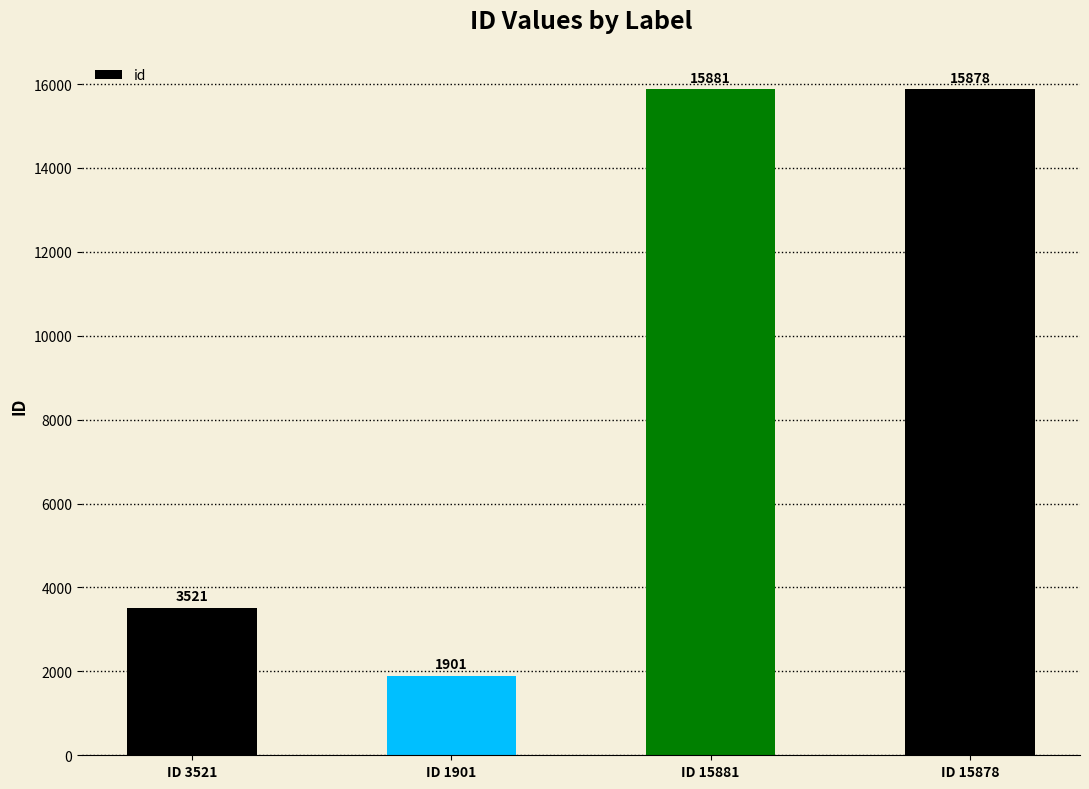

What is the minimum value shown in the chart?

1901